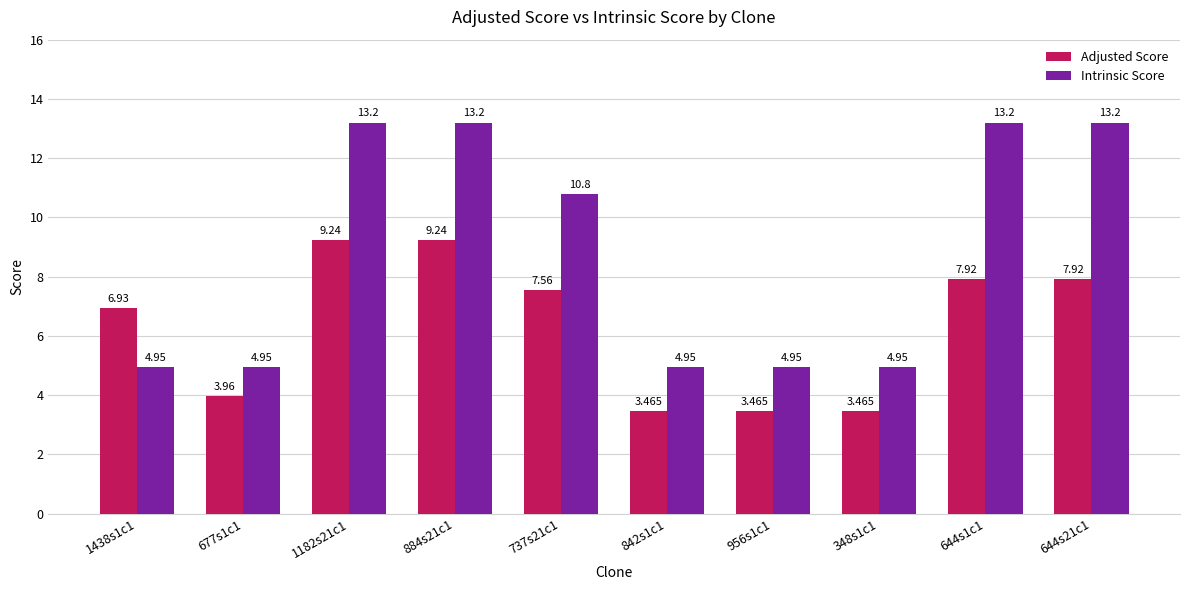

What position from the right is 884s21c1?

7